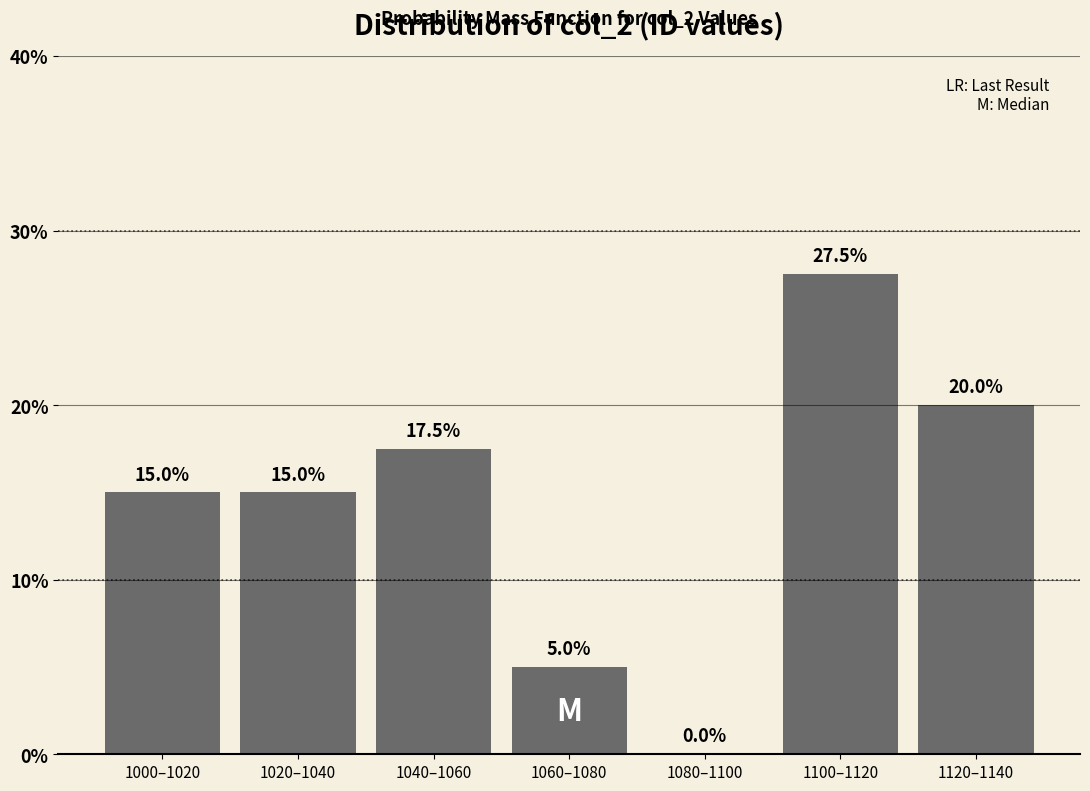

Reading left to right, what are all the values shown in this chart?

1000–1020=15.0	1020–1040=15.0	1040–1060=17.5	1060–1080=5.0	1080–1100=0.0	1100–1120=27.5	1120–1140=20.0